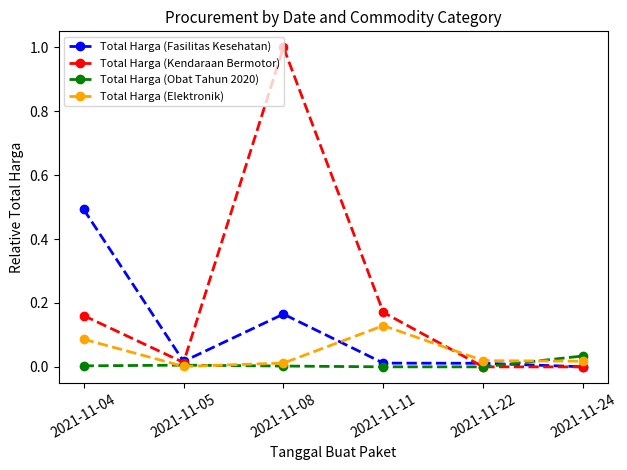

Which series has the largest range (max minus min)?

Total Harga (Kendaraan Bermotor)